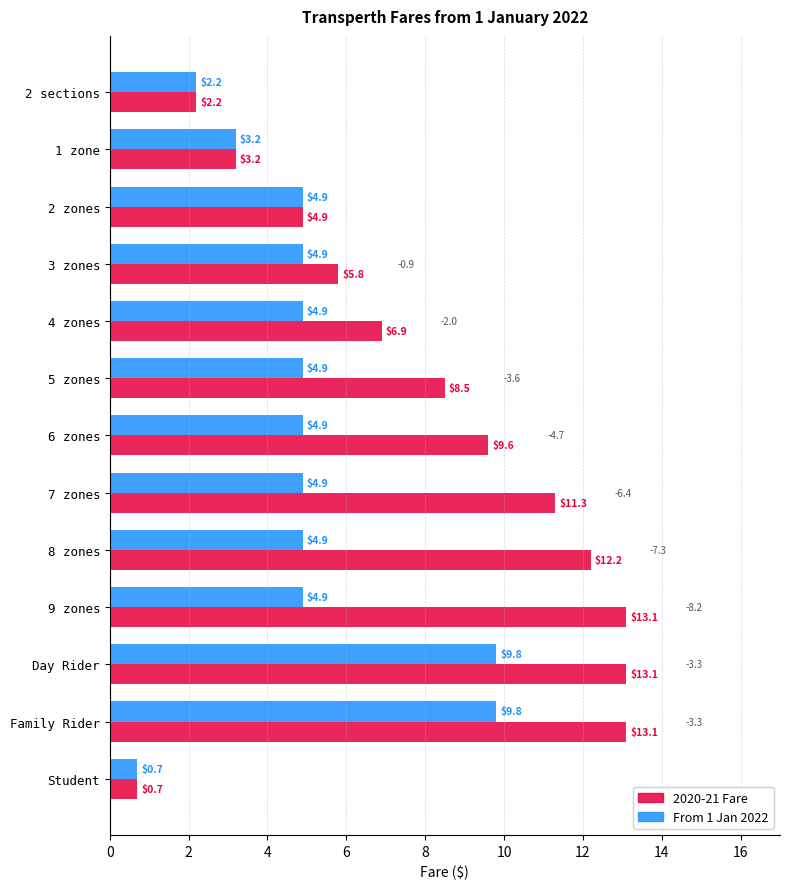

At how many categories does at least one series exceed 5?

9